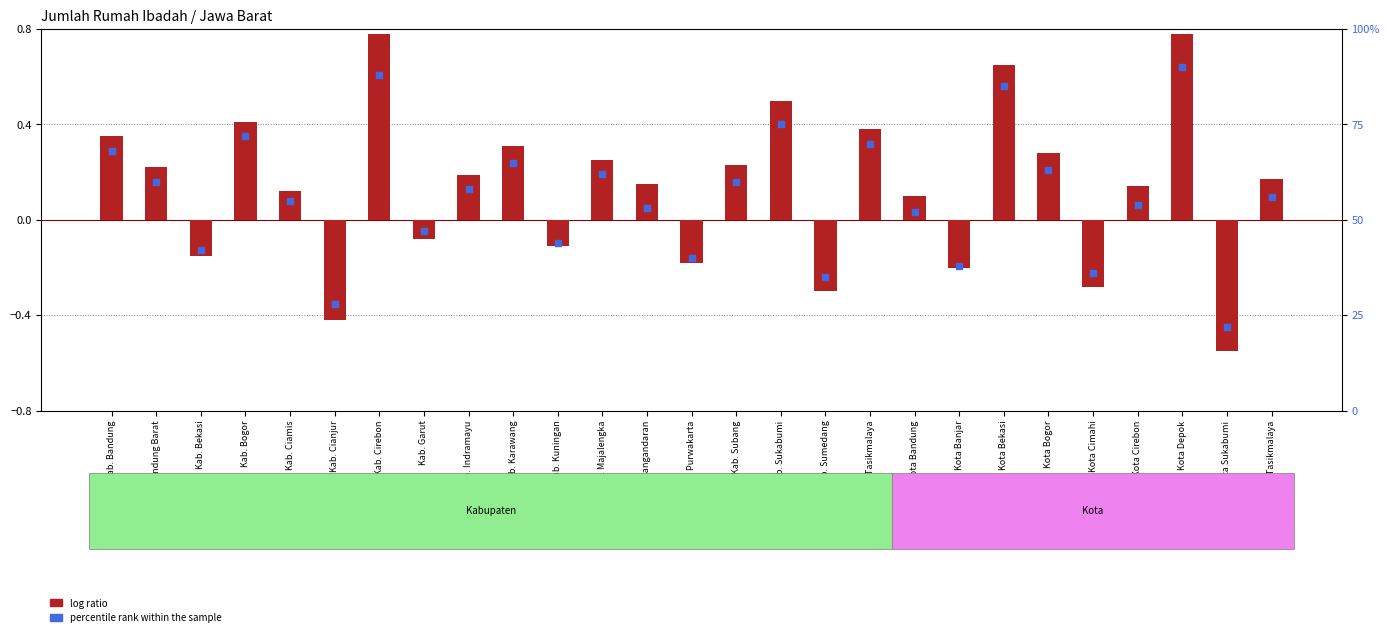

Which series reaches the minimum Y coordinate?

log ratio